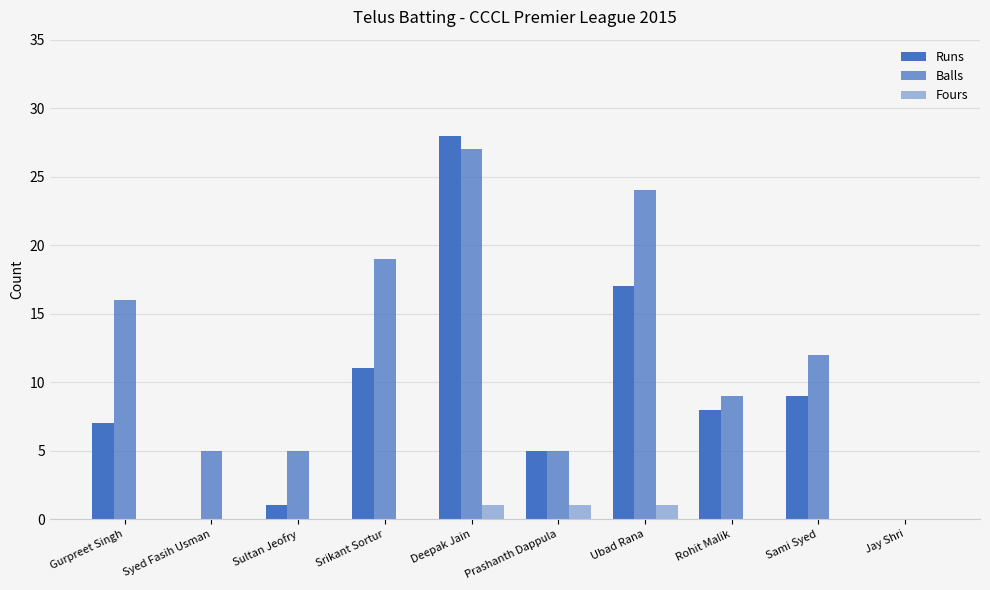

What is the sum of all Runs values?

86